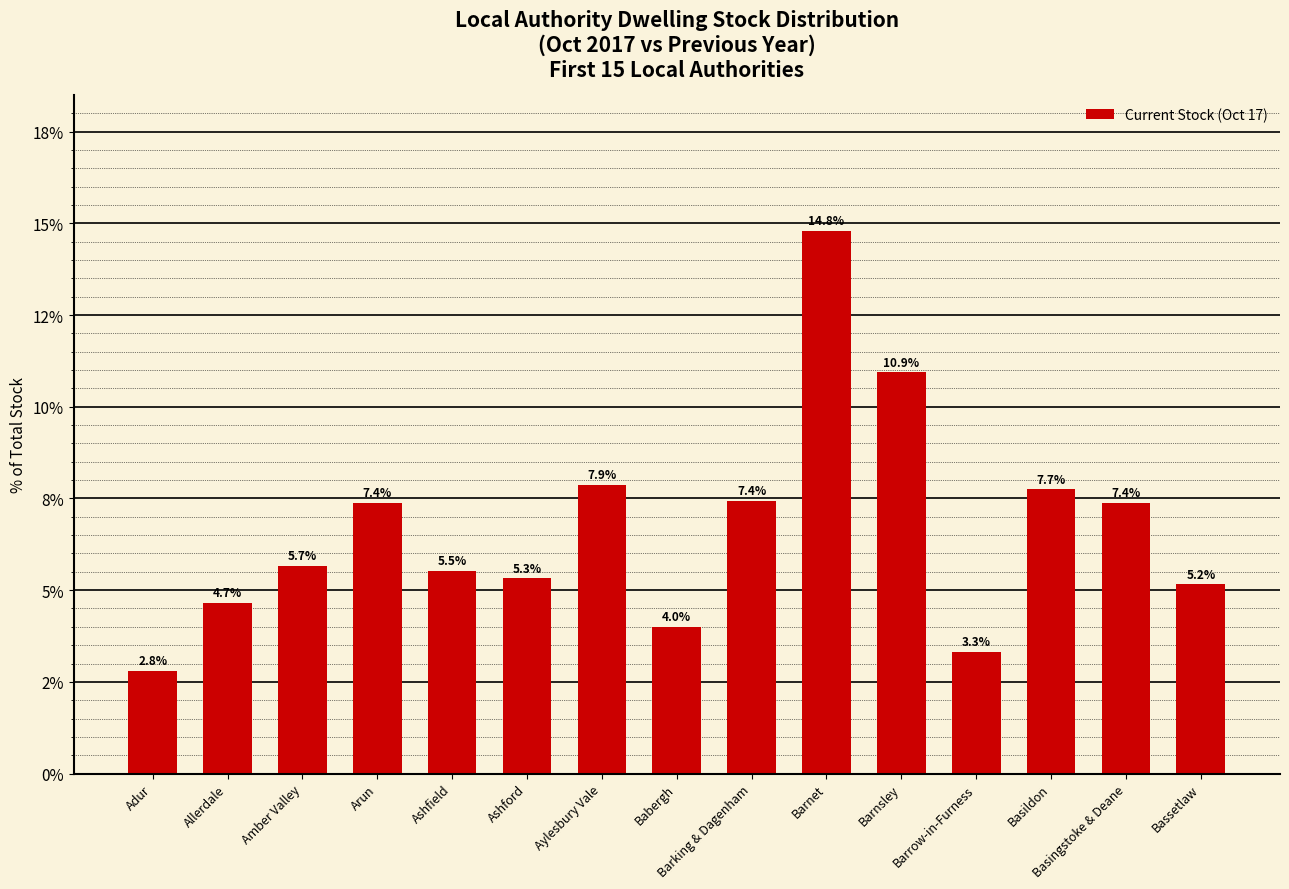

Reading left to right, what are all the values shown in this chart?

2.8	4.7	5.7	7.4	5.5	5.3	7.9	4.0	7.4	14.8	10.9	3.3	7.7	7.4	5.2